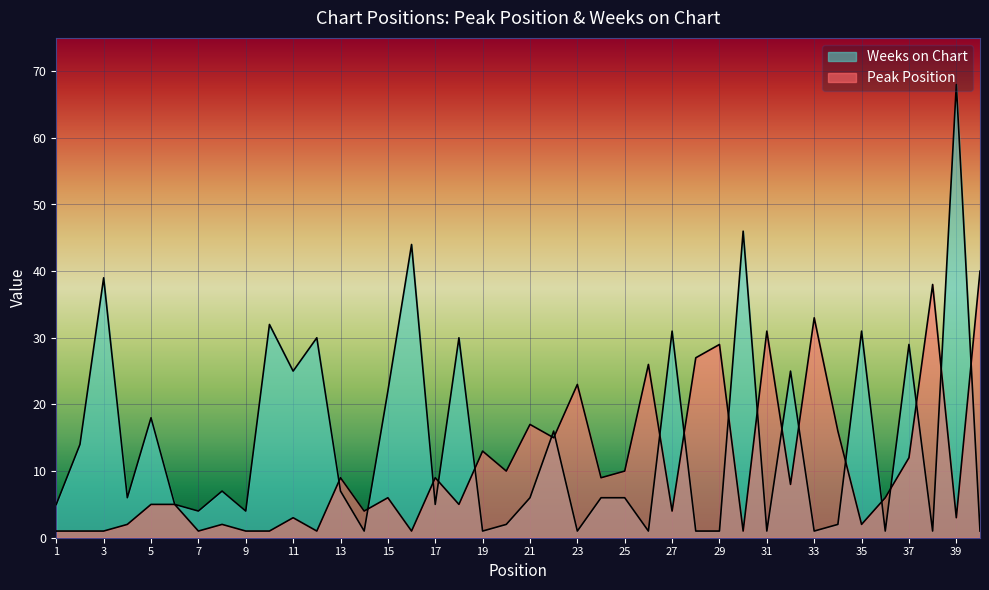

Reading right to left, what are all the values shown in this chart?

Peak Position: 40=40	39=3	38=38	37=12	36=6	35=2	34=16	33=33	32=8	31=31	30=1	29=29	28=27	27=4	26=26	25=10	24=9	23=23	22=15	21=17	20=10	19=13	18=5	17=9	16=1	15=6	14=4	13=9	12=1	11=3	10=1	9=1	8=2	7=1	6=5	5=5	4=2	3=1	2=1	1=1
Weeks on Chart: 40=1	39=68	38=1	37=29	36=1	35=31	34=2	33=1	32=25	31=1	30=46	29=1	28=1	27=31	26=1	25=6	24=6	23=1	22=16	21=6	20=2	19=1	18=30	17=5	16=44	15=22	14=1	13=7	12=30	11=25	10=32	9=4	8=7	7=4	6=5	5=18	4=6	3=39	2=14	1=5